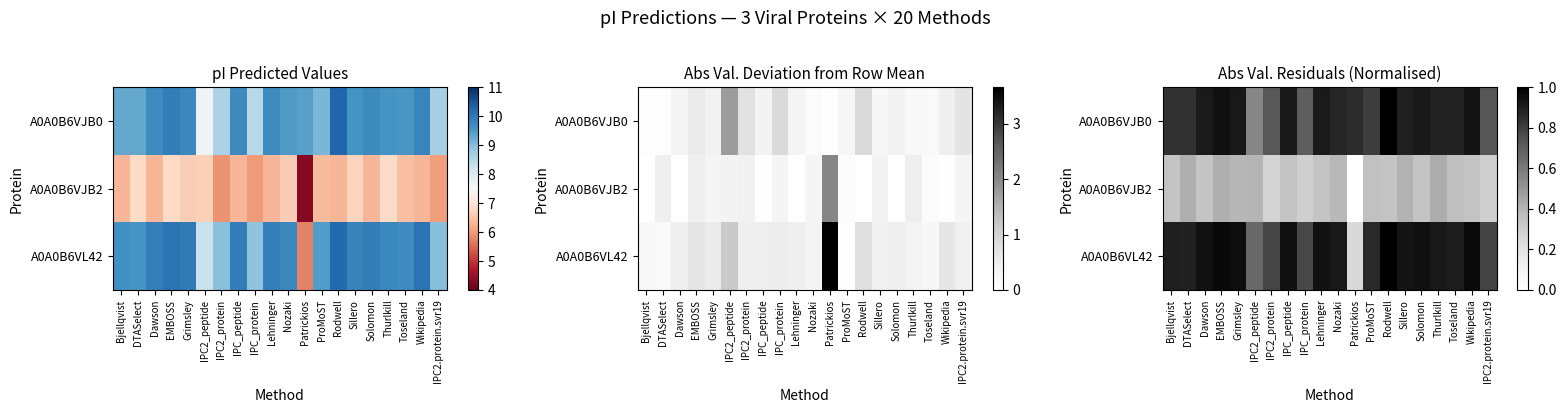

The value of A0A0B6VL42 at Wikipedia is 1.0. True or false?

True